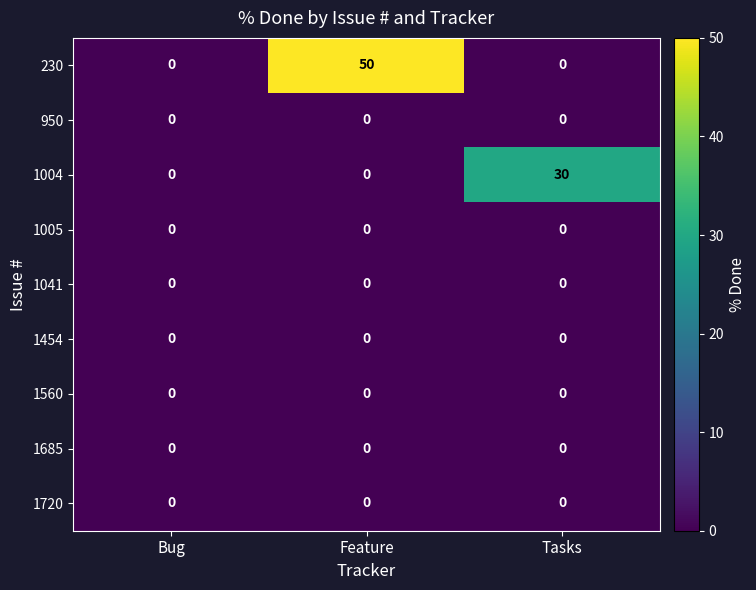

Is the value of 1720 at Tasks greater than the value of 230 at Feature?

No